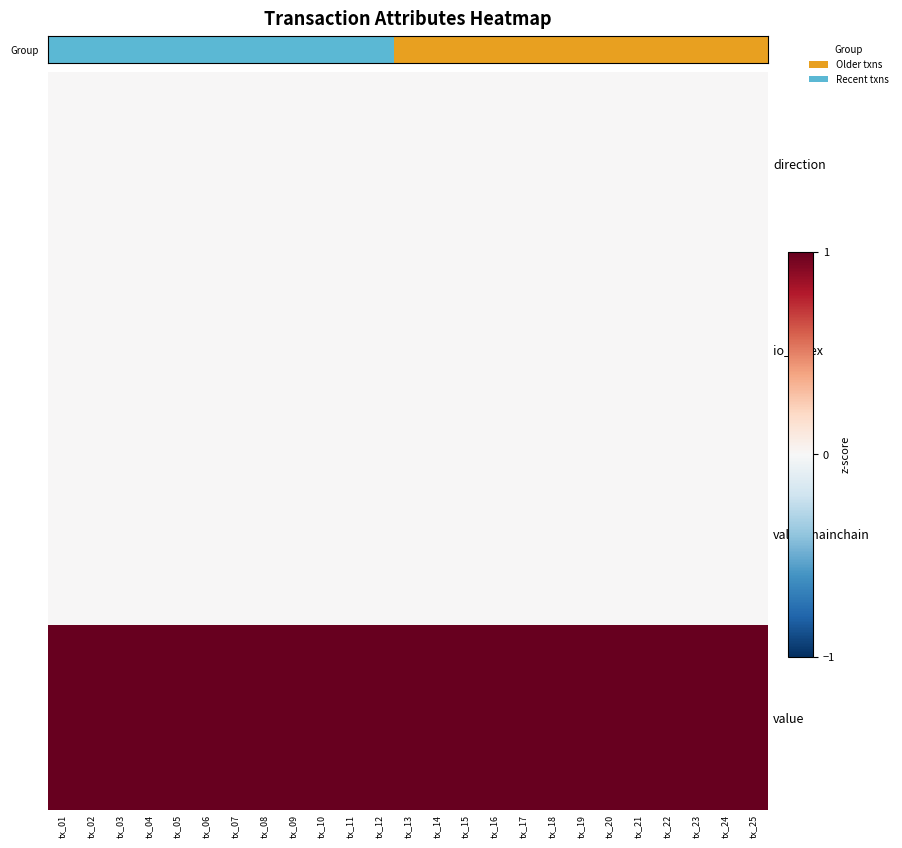

Which label corresponds to the largest value in the chart?

tx_01